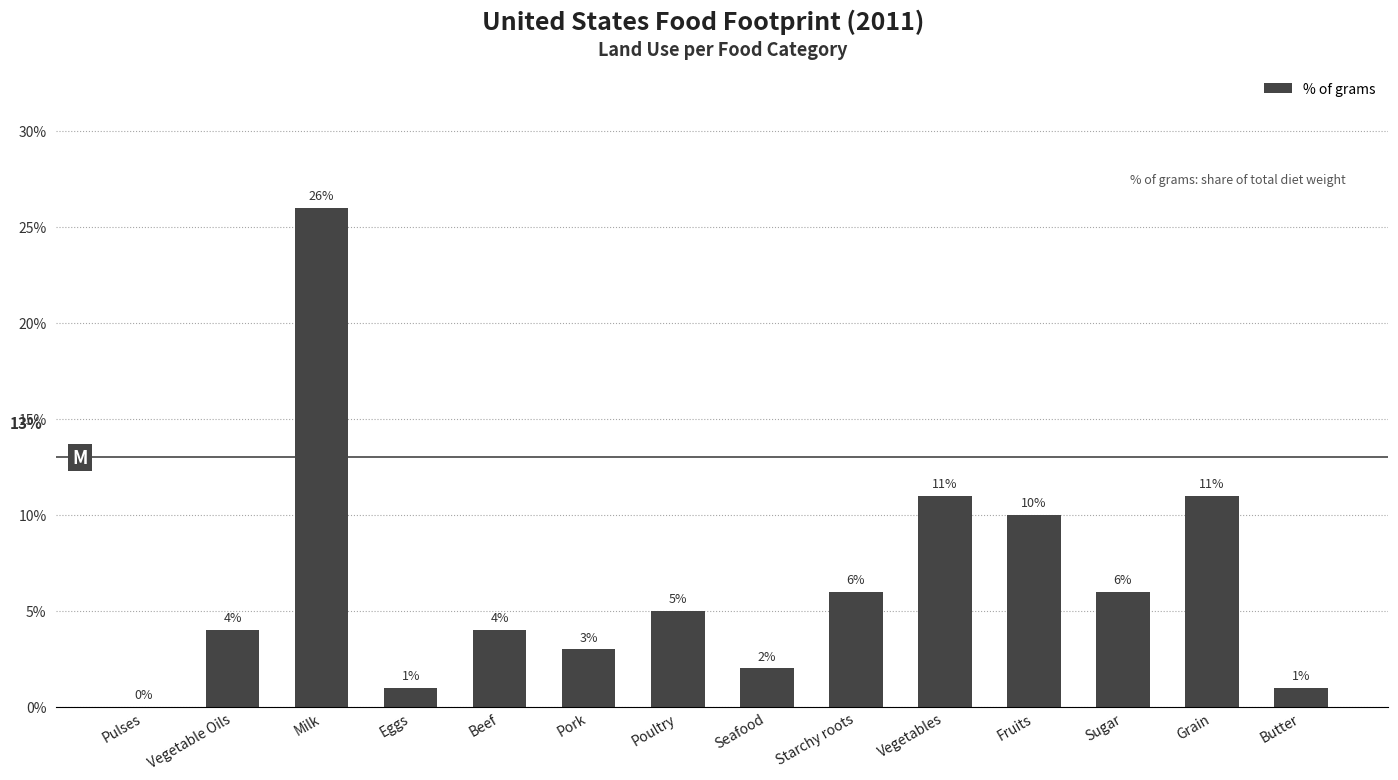

What is the change in value from Vegetable Oils to Sugar?

+2